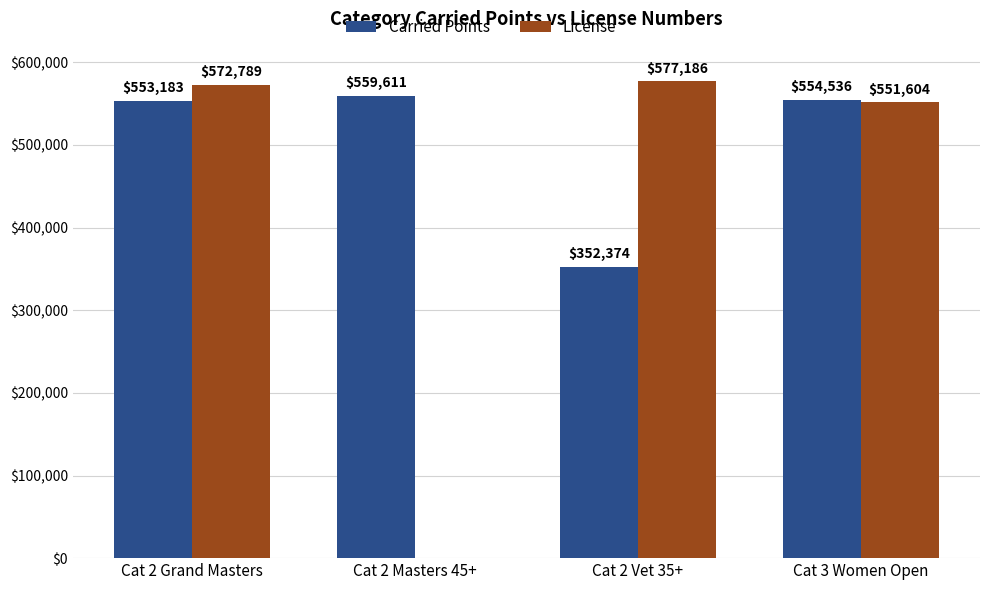

Is the value of License at Cat 2 Masters 45+ greater than the value of Carried Points at Cat 2 Grand Masters?

No